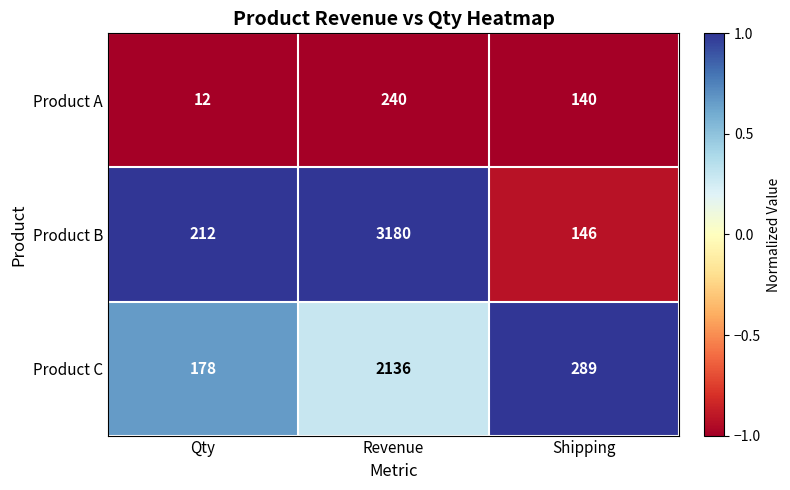

How many data points does each series have?

3